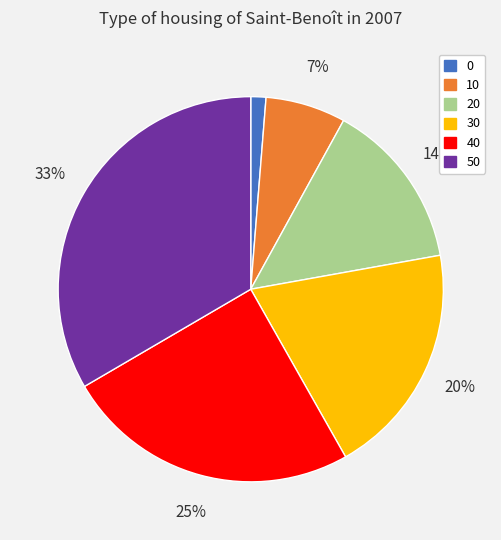

To the nearest percent, what percentage of the pie is 50?

33%